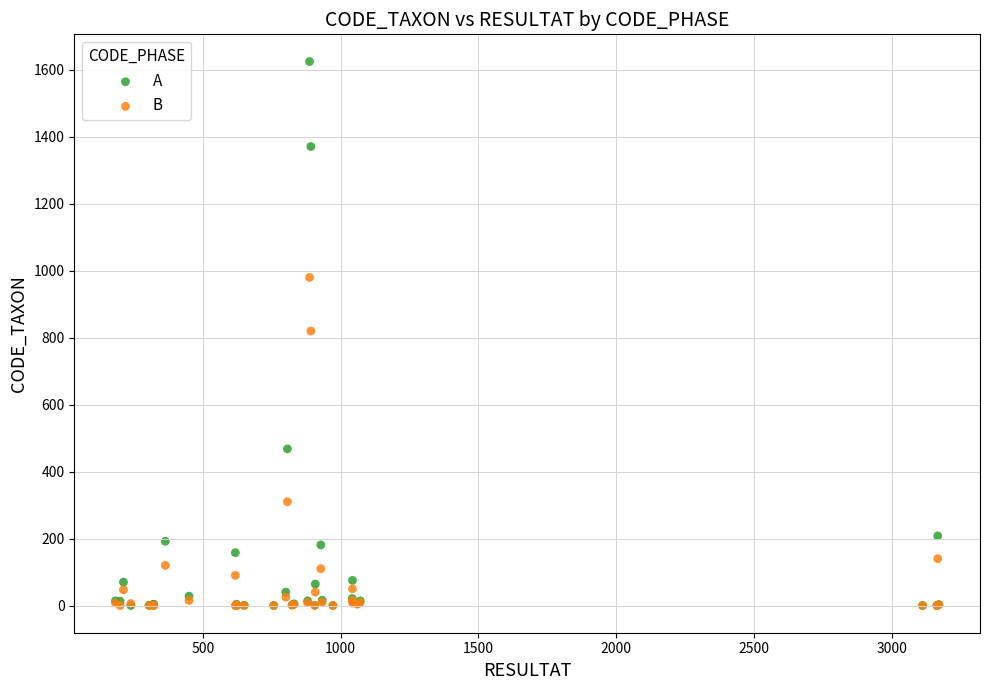

In the B series, what Y value is closest to 490?

310